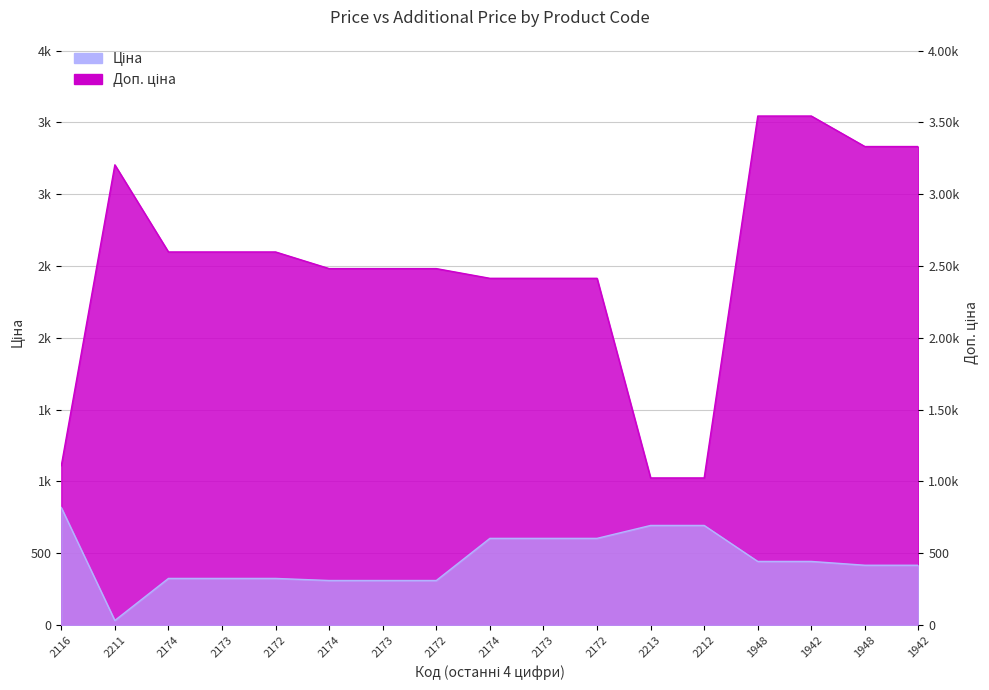

What is the difference between the second highest and minimum values in the Доп. ціна series?

2520.3